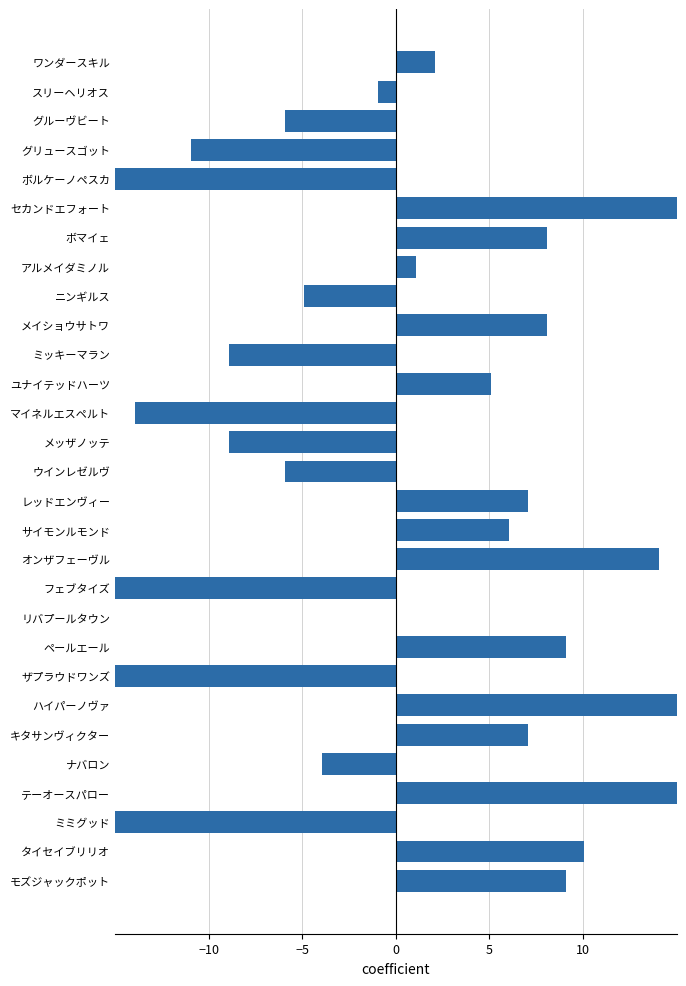

How many values are above zero?

16